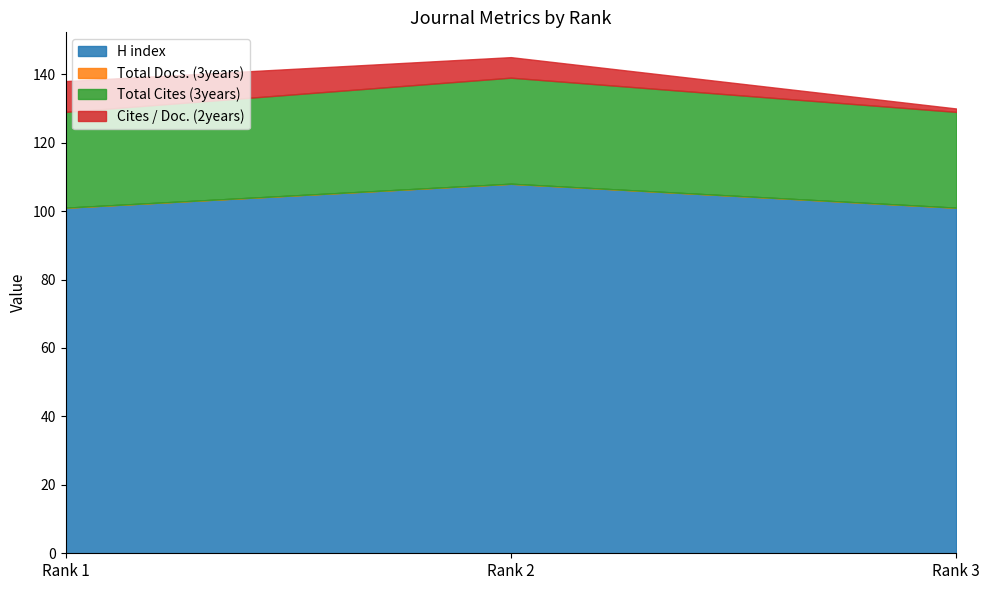

At how many categories does at least one series exceed 48?

3